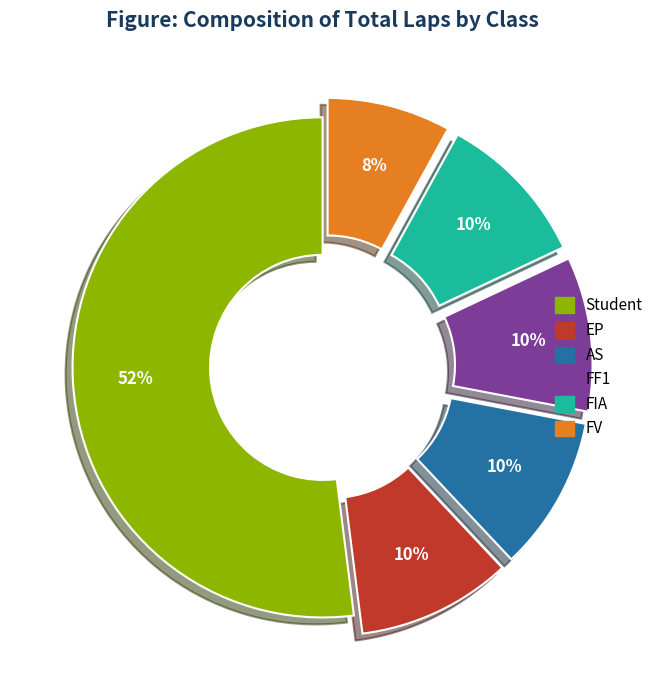

Is the sum of FF1 and FV greater than half?

No